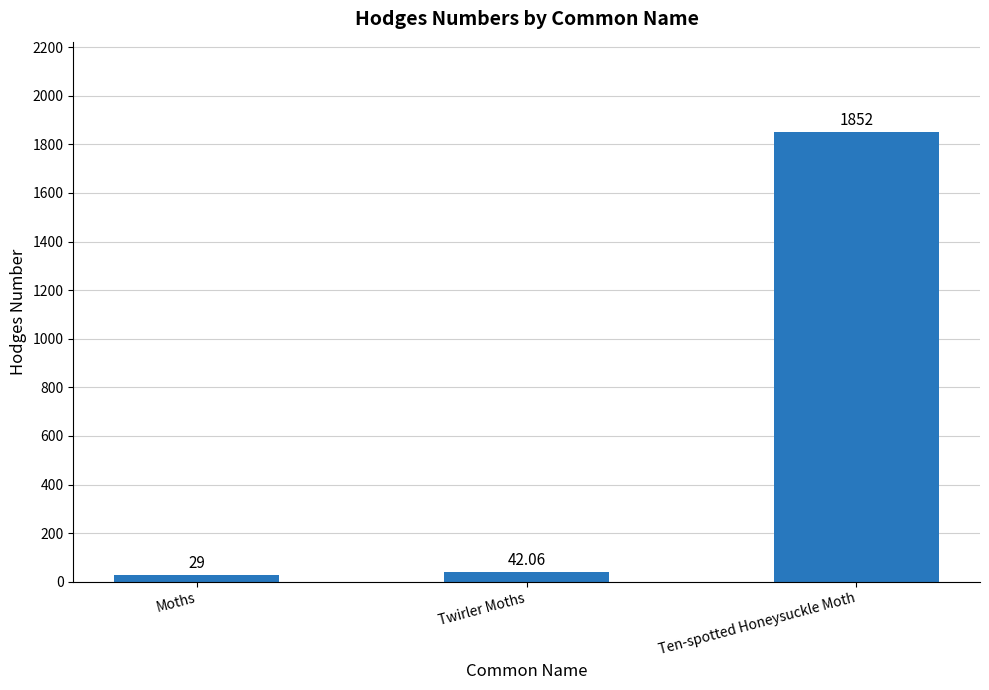

At which label does the data first exceed 42?

Twirler Moths